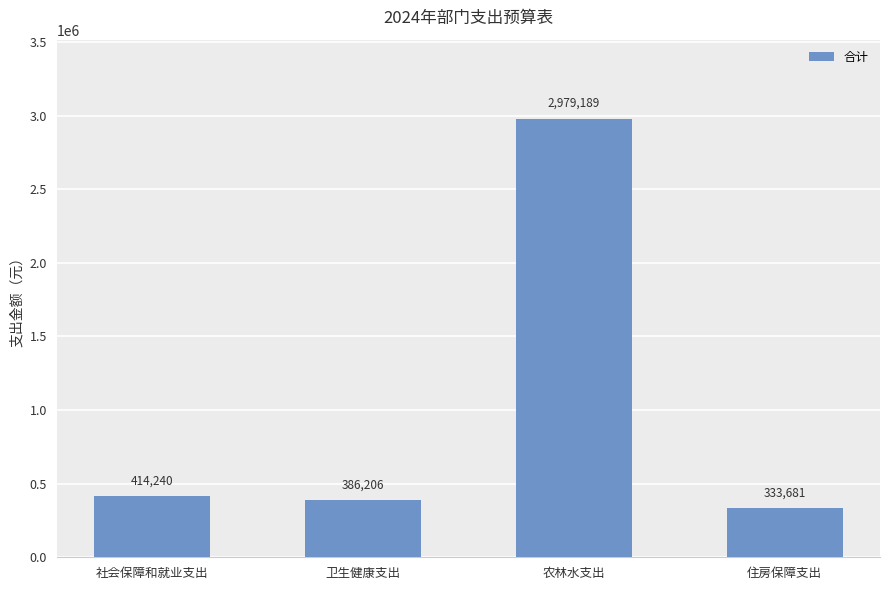

Count the number of categories in the chart.

4